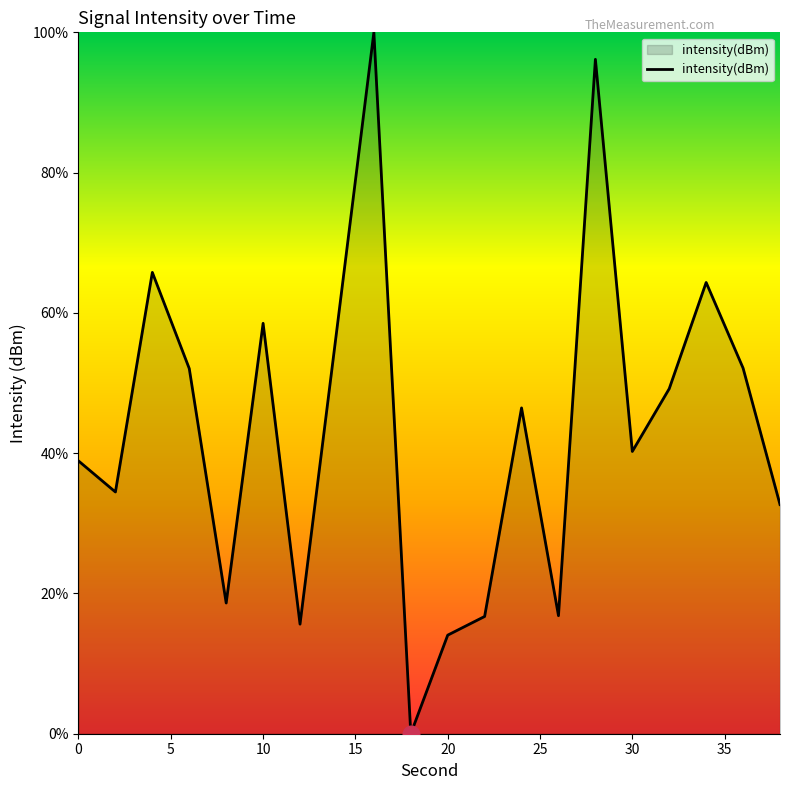

What is the difference between the maximum and minimum values?

100.0